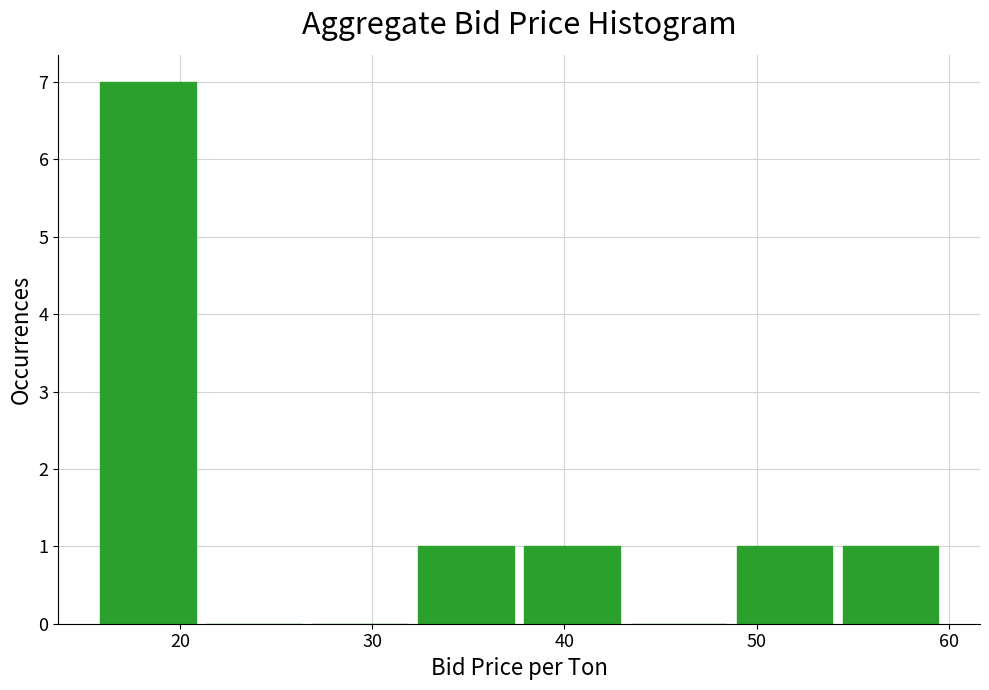

Which range on the x-axis has the tallest bar?

16 to 21